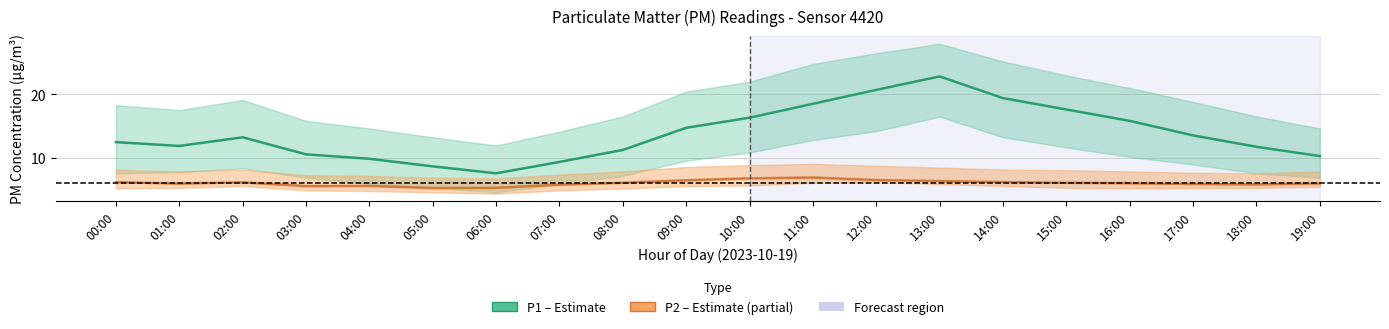

What position from the right is 11:00?

9